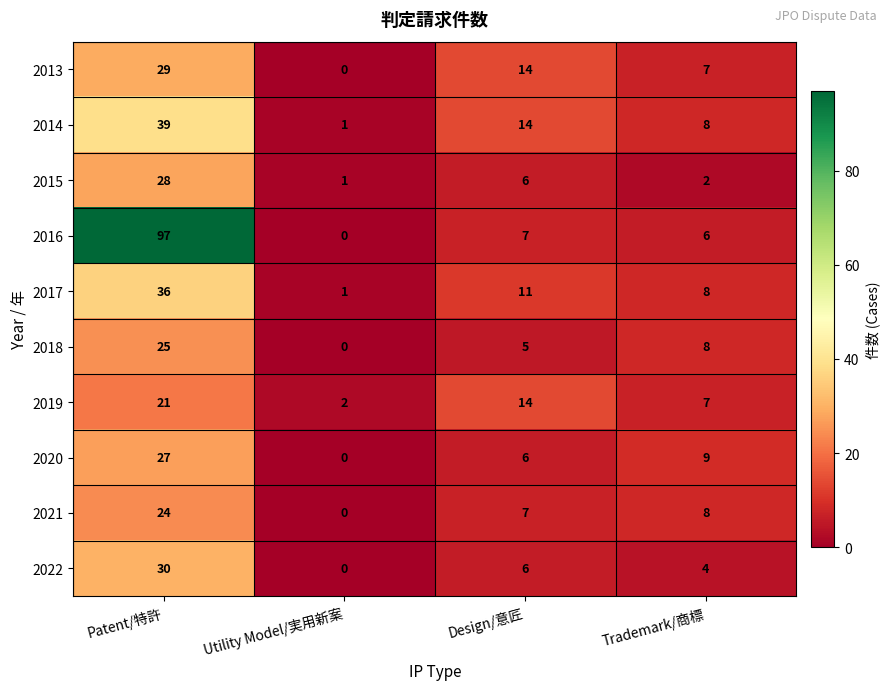

How many distinct data groups are displayed?

10